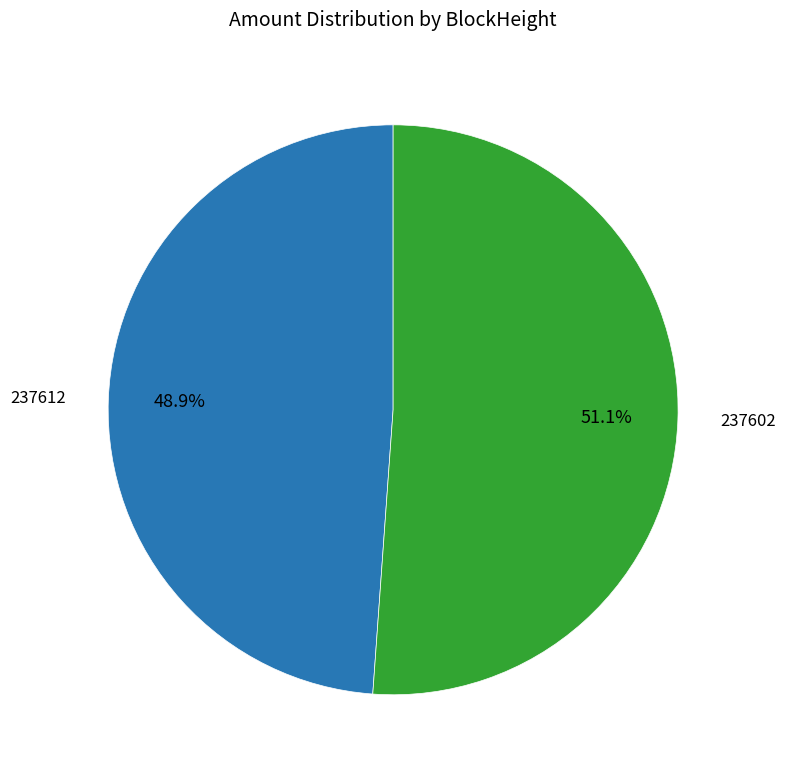

To the nearest percent, what is the average slice percentage?

50%